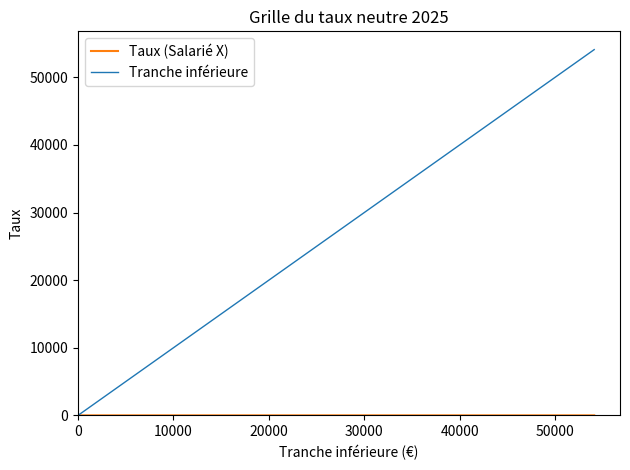

Which series has the largest range (max minus min)?

Tranche inférieure